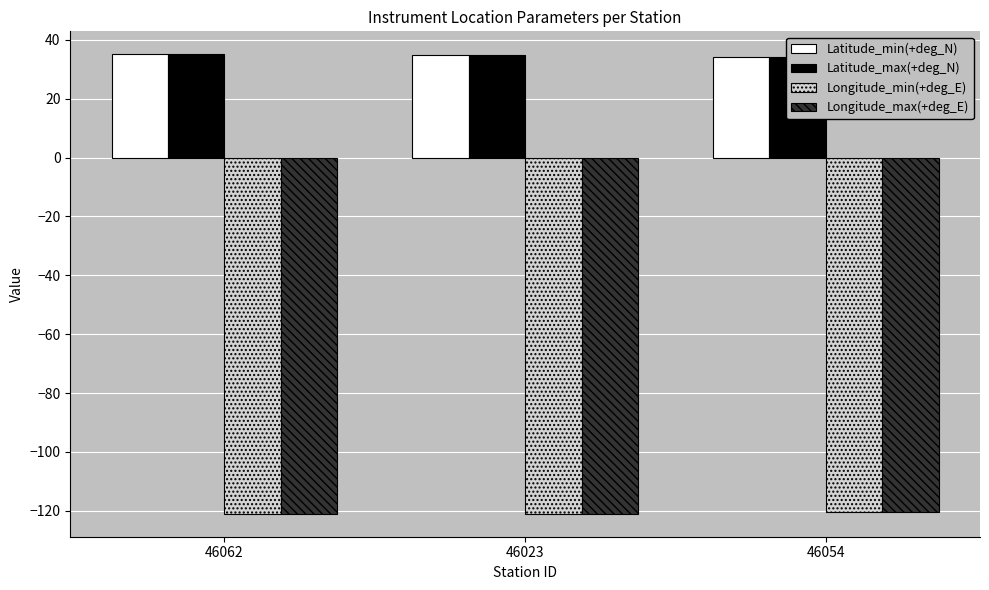

The value of Longitude_max(+deg_E) at 46054 is -120.4. True or false?

True